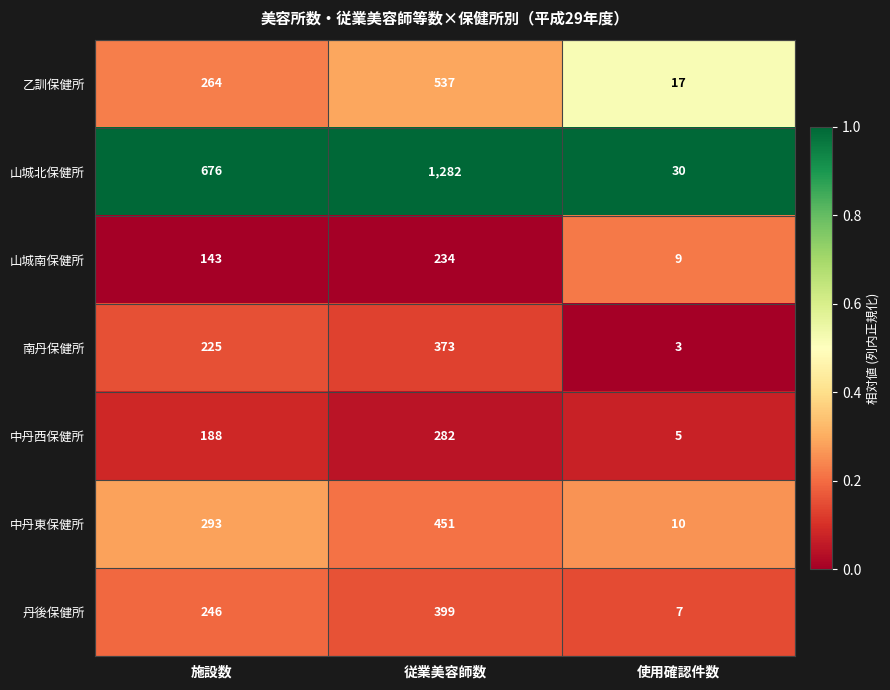

Which series has the largest range (max minus min)?

山城北保健所